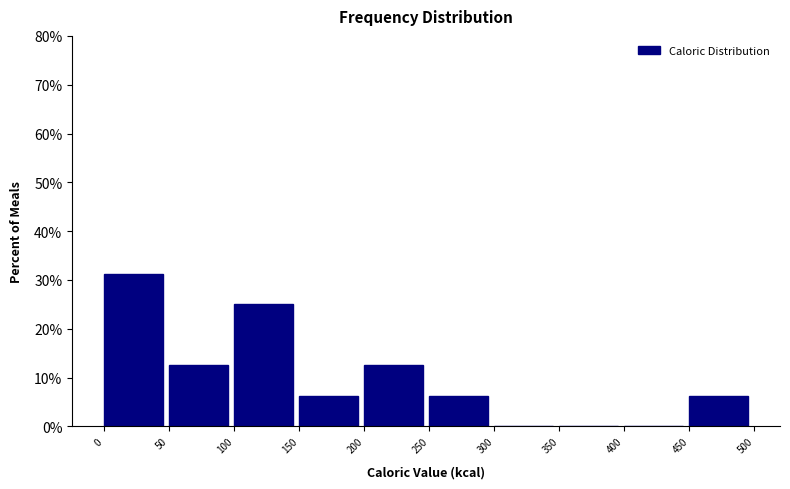

Which range on the x-axis has the tallest bar?

0 to 50